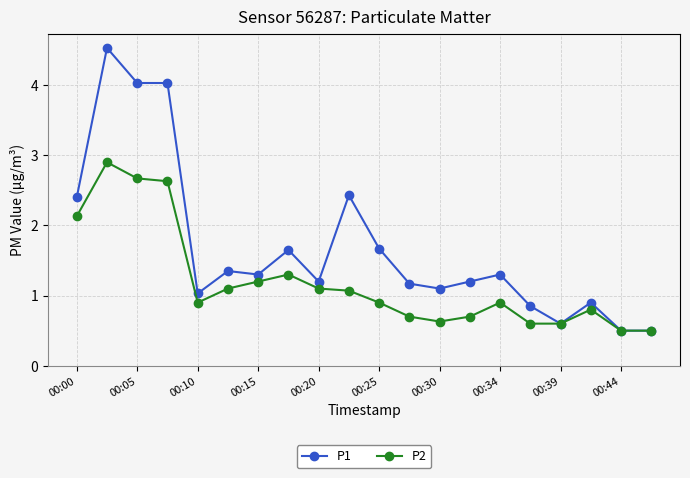

Which series has the largest range (max minus min)?

P1